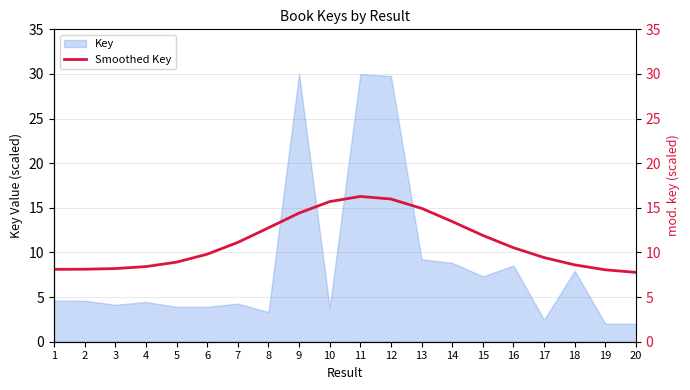

Reading left to right, extract all data points from this chart.

1=8.1	2=8.1	3=8.2	4=8.4	5=8.9	6=9.8	7=11.1	8=12.8	9=14.4	10=15.7	11=16.3	12=16.0	13=14.9	14=13.5	15=11.9	16=10.5	17=9.4	18=8.6	19=8.1	20=7.8